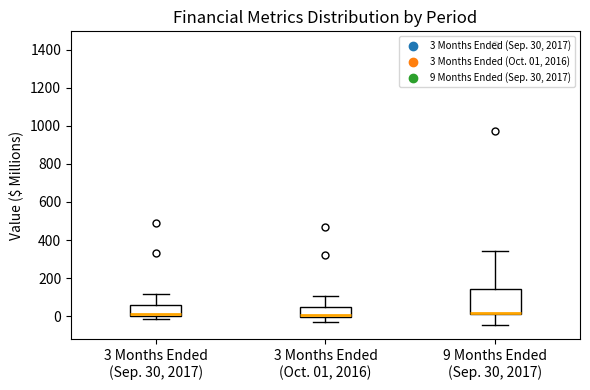

Reading left to right, transcribe this box plot: for each box, give where its median line is, the range the box spans, and where its two whiskers end, as read against the y-axis. The values are not printed on the chart, so give them approximately, as read against the axis.

3 Months Ended (Sep. 30, 2017): median 20, box 0 to 60, whiskers -20 to 120
3 Months Ended (Oct. 01, 2016): median 0 (just above the box's lower edge), box 0 to 40, whiskers -40 to 100
9 Months Ended (Sep. 30, 2017): median 20, box 0 to 140, whiskers -40 to 340